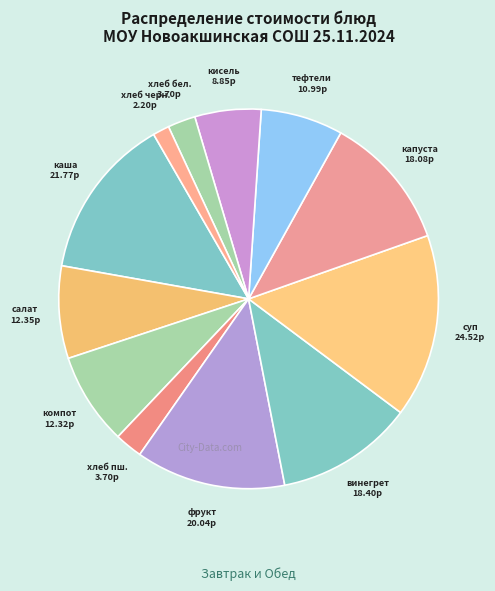

Rank the categories by value from highest to lowest.

суп с мясными фрикадельками, каша рисовая вязкая на молоке, фрукт свежий (банан), винегрет овощной, капуста тушеная, салат из све.капусты с зеленым горошком, компот из сухофруктов, тефтели в соусе, кисель, хлеб пшеничный (завтрак), хлеб пшеничный (обед), хлеб ржано-пшеничный